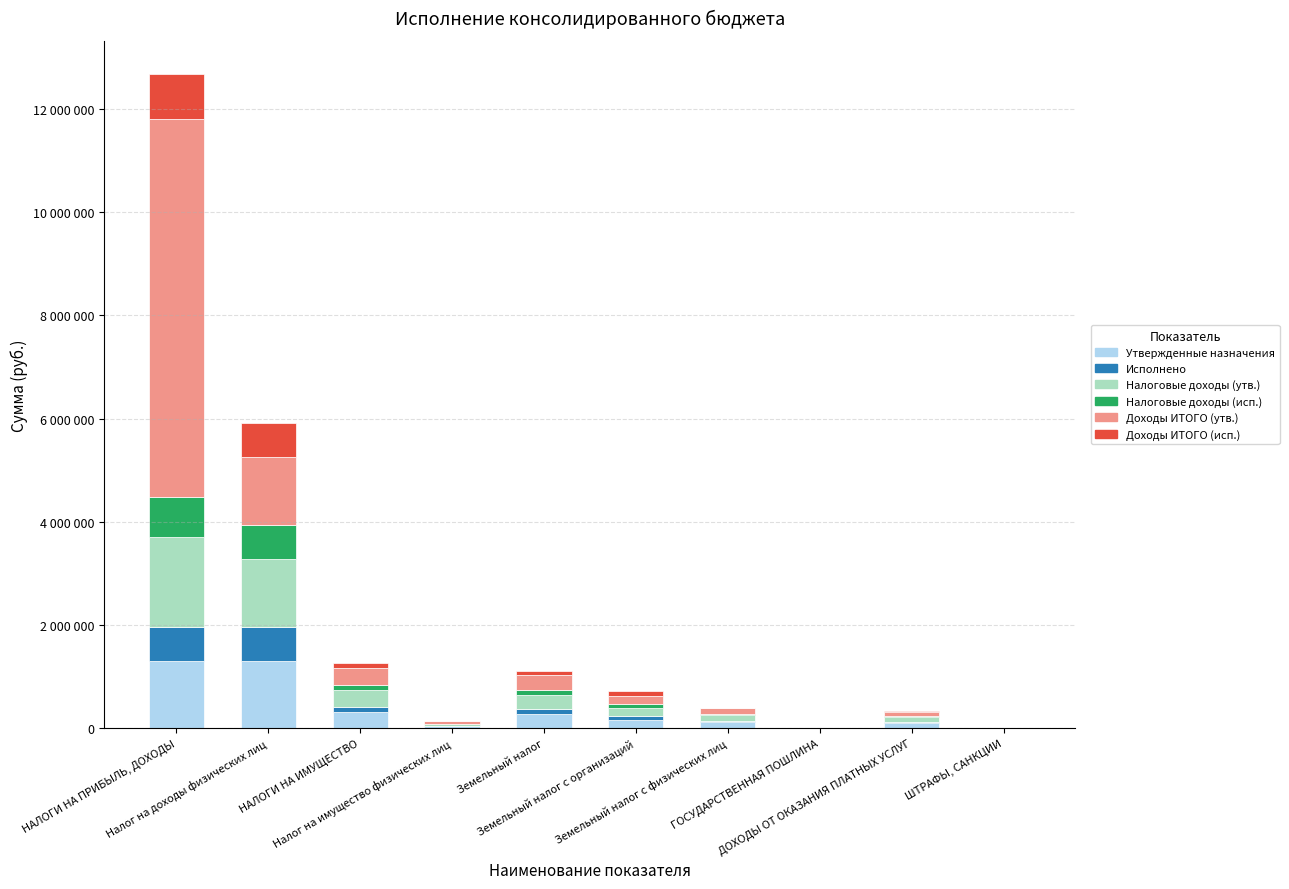

What are all the series names shown in the legend?

Утвержденные назначения, Исполнено, Налоговые доходы (утв.), Налоговые доходы (исп.), Доходы ИТОГО (утв.), Доходы ИТОГО (исп.)